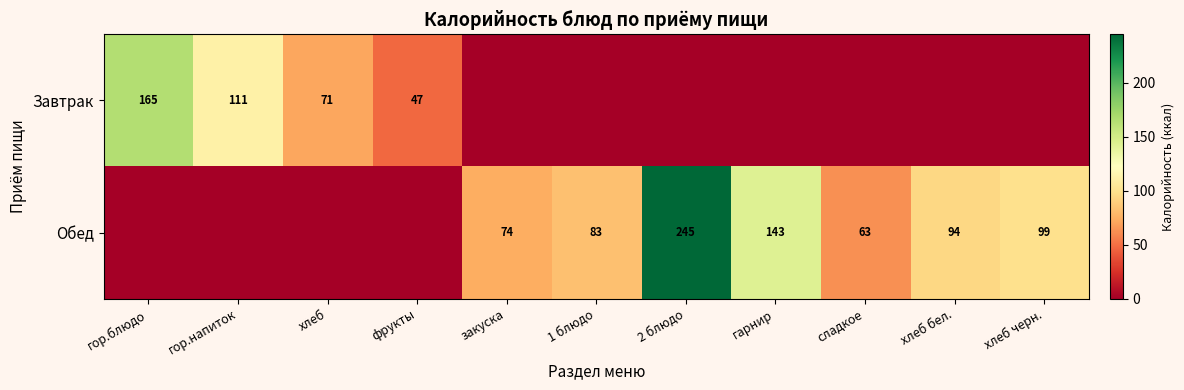

Is the value of Завтрак at фрукты greater than the value of Обед at закуска?

No